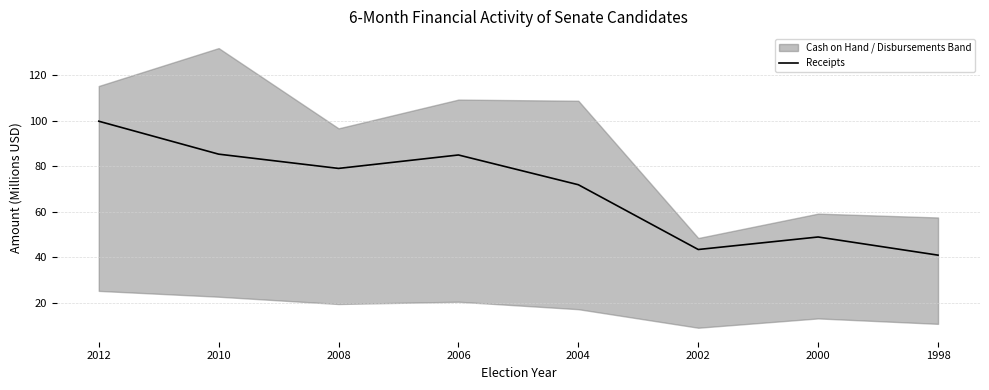

The value at 1998 is 41.0. True or false?

True